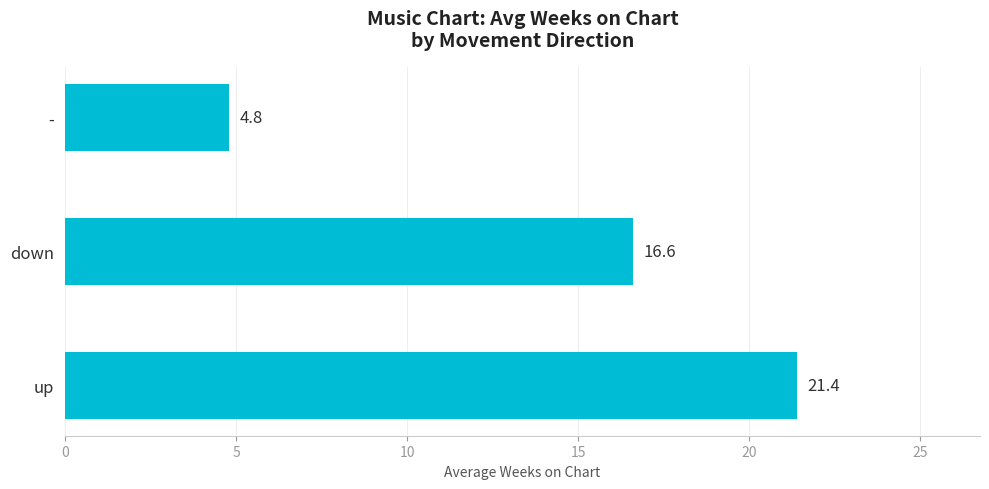

What is the ratio of the value at - to the value at down?

0.3